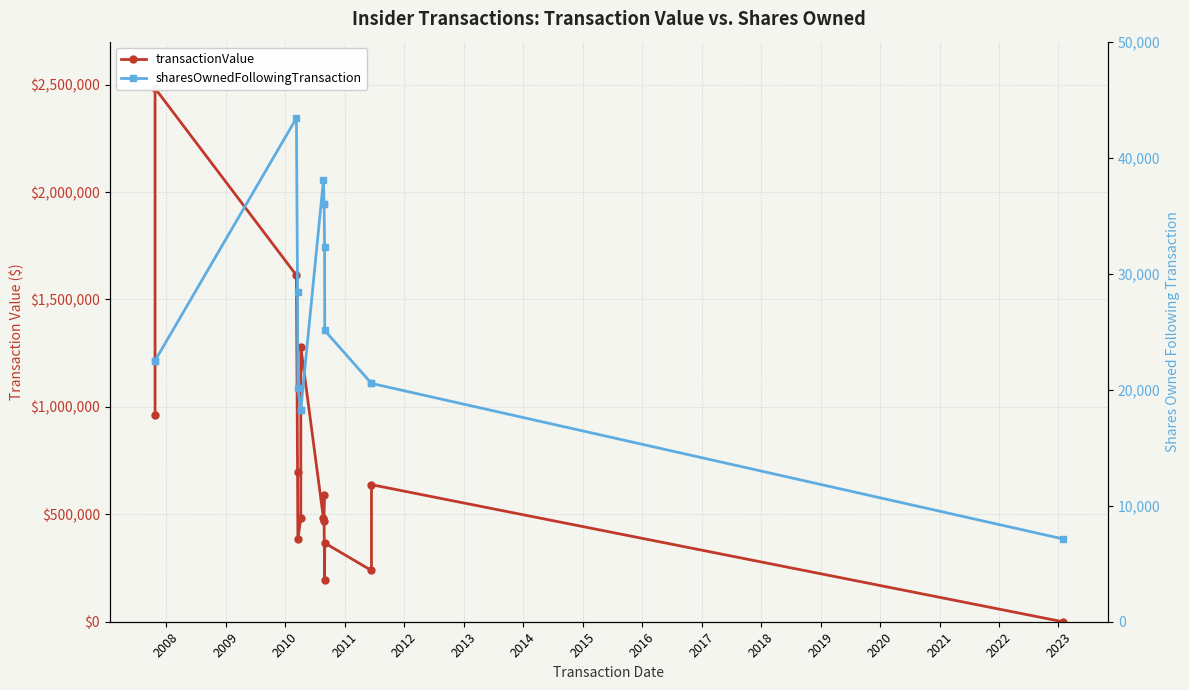

True or false: sharesOwnedFollowingTransaction and transactionValue intersect in this chart.

True